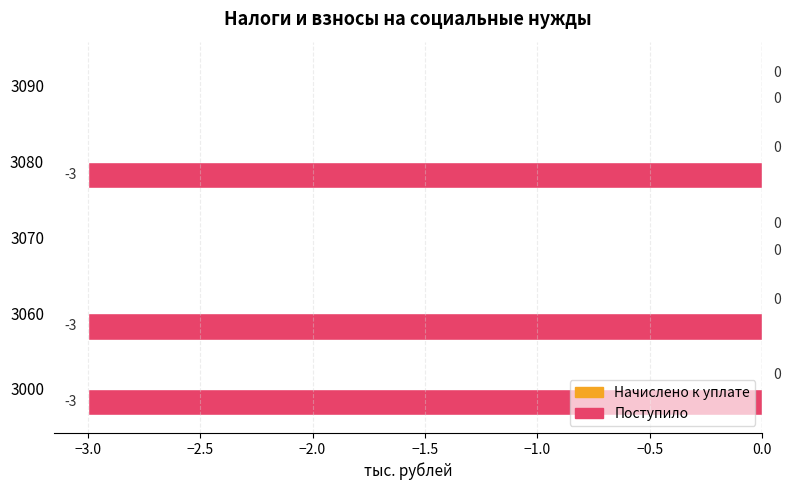

What is the sum of all values?

-9